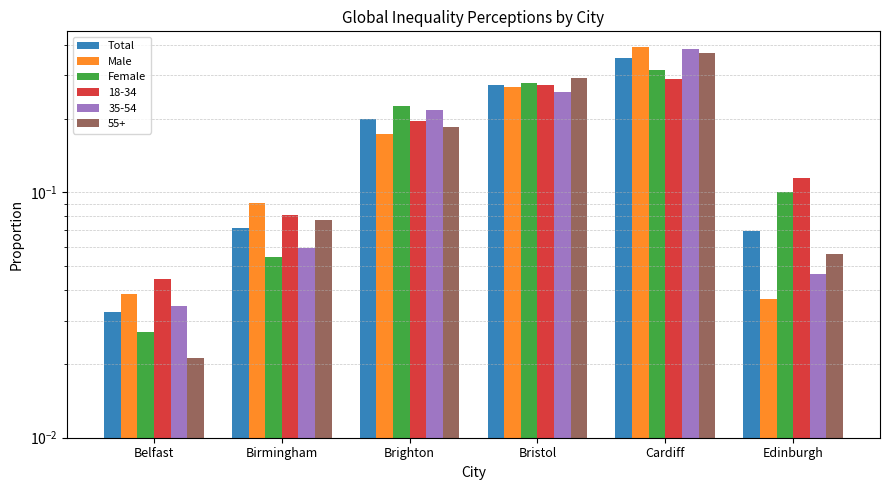

The Total series shows 0.1 at Edinburgh. True or false?

True